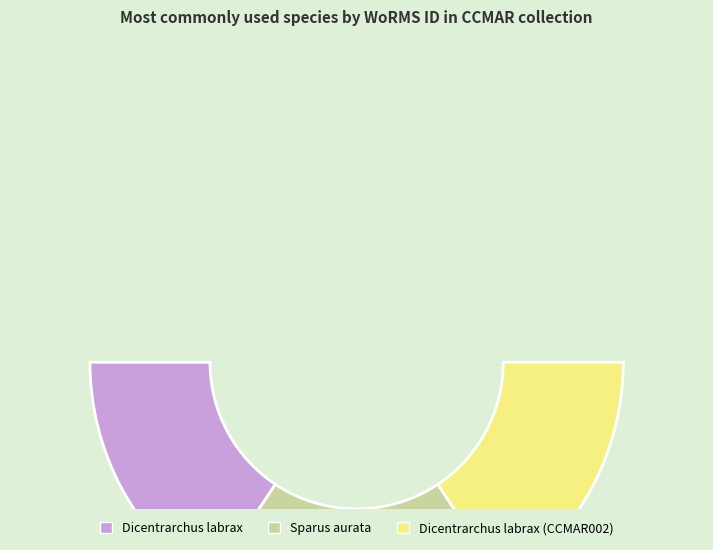

True or false: Dicentrarchus labrax (CCMAR0002.1) accounts for 21% of the total.

False